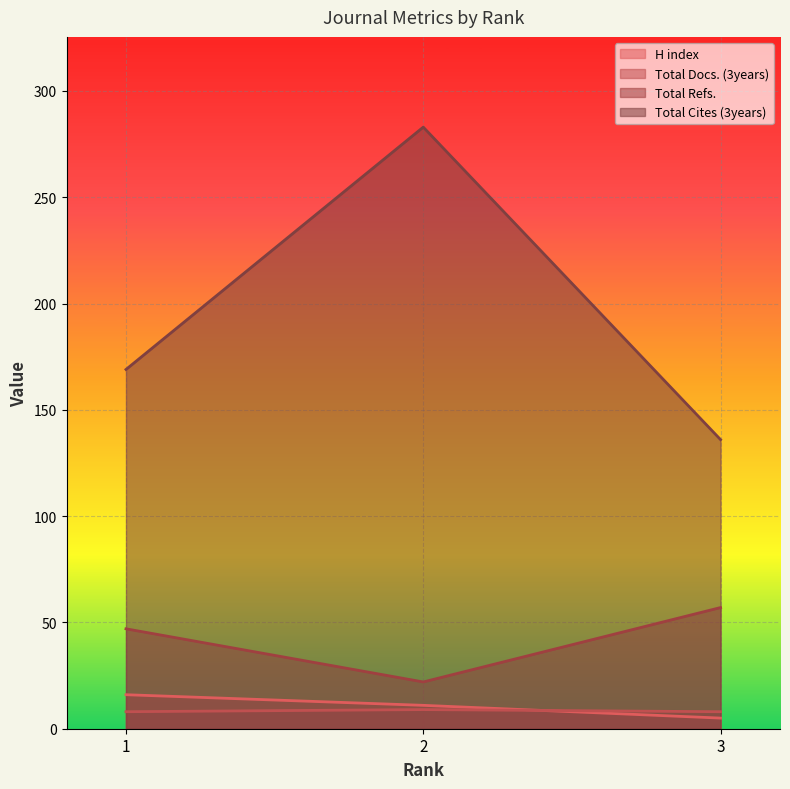

Where does the Total Refs. series first go above 47?

3